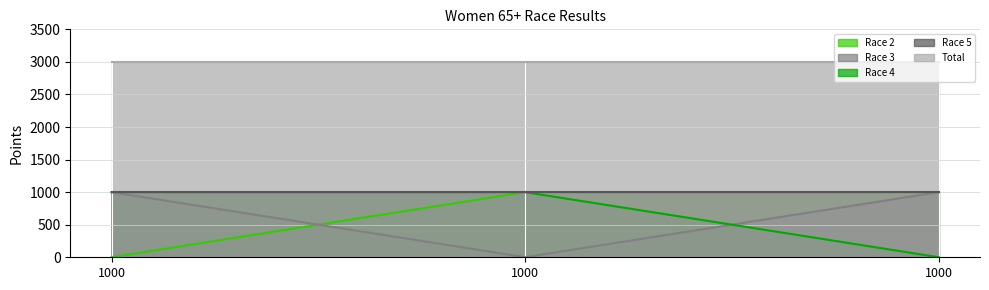

Which series changed the most between 1000 and 1000?

Race 2